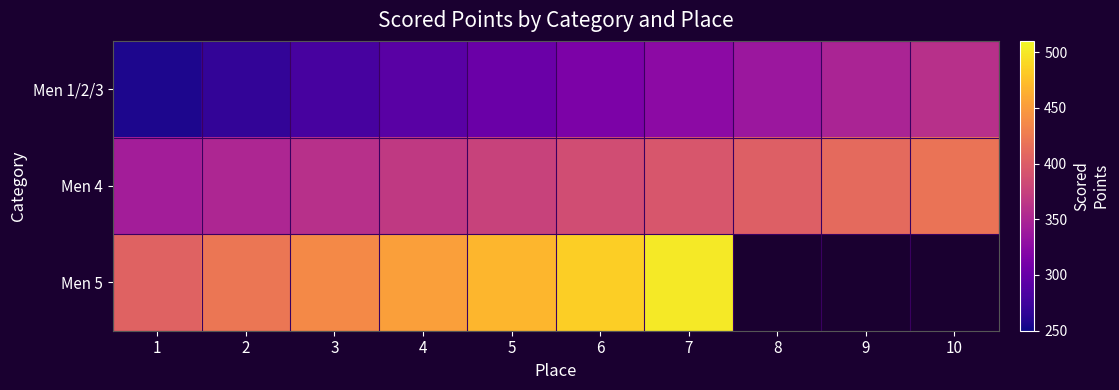

At how many categories does at least one series exceed 318?

10